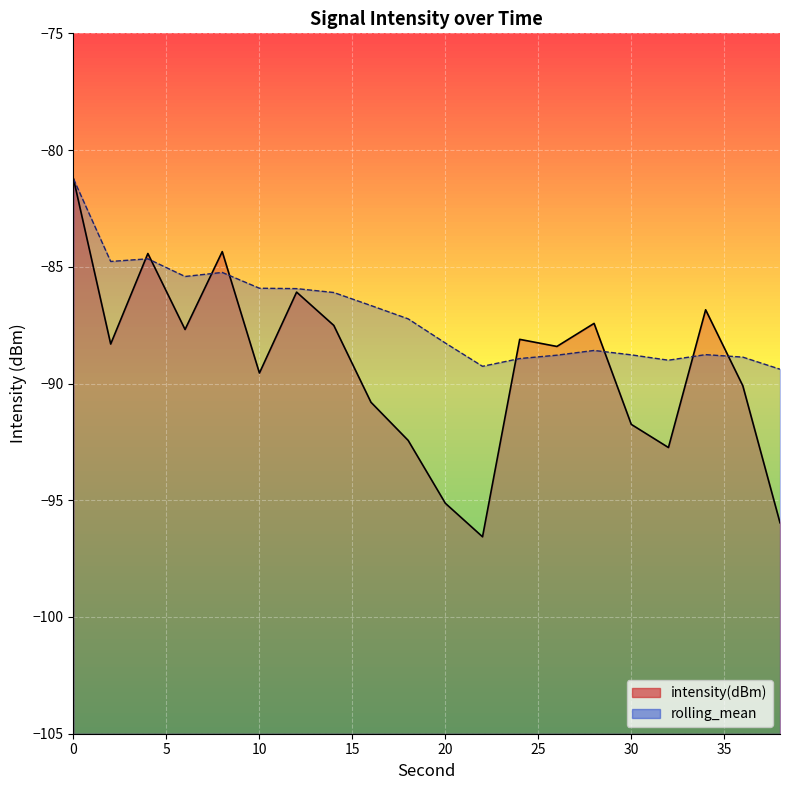

In rolling_mean, how many points are higher than both neighbors (excluding endpoints)?

4